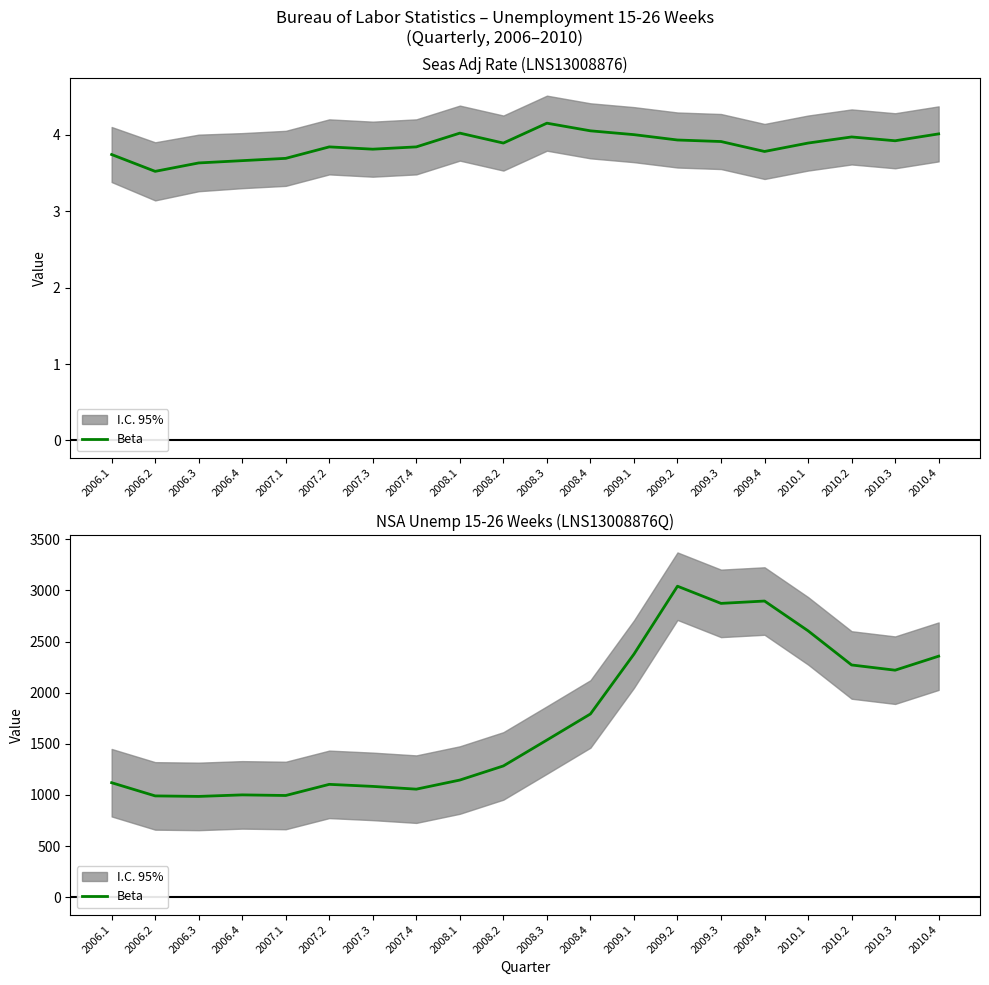

The value at 2008.1 is 1868. True or false?

False